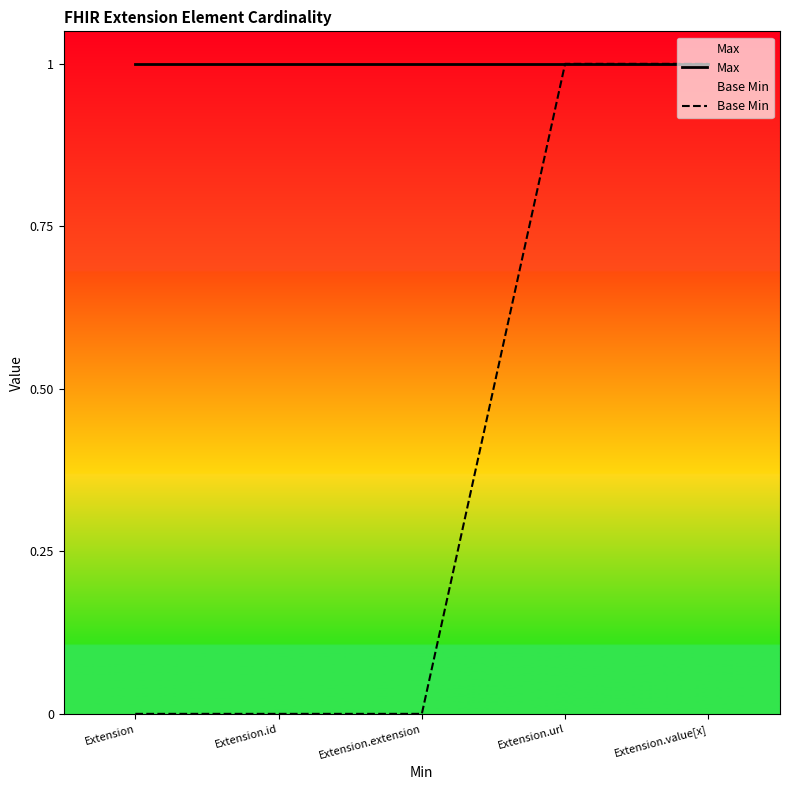

True or false: Base Min and Max intersect in this chart.

False